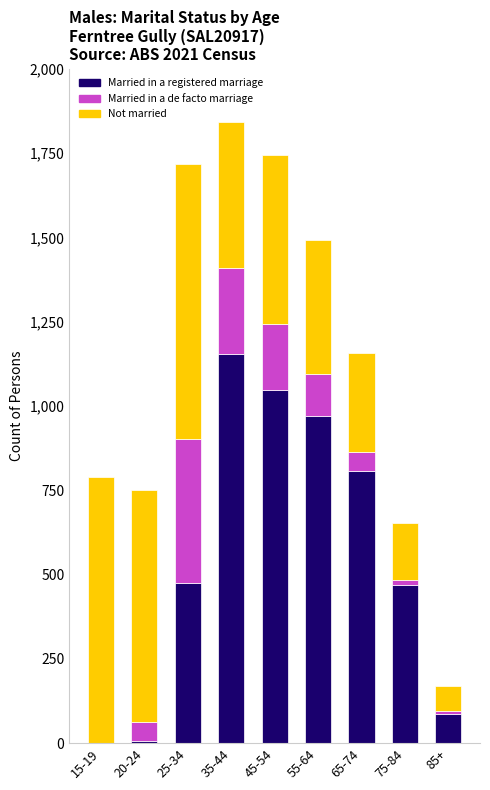

Does the chart contain stacked bars?

Yes